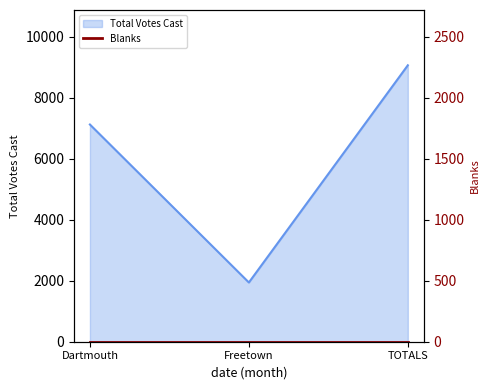

How many data points are less than 7121?

1